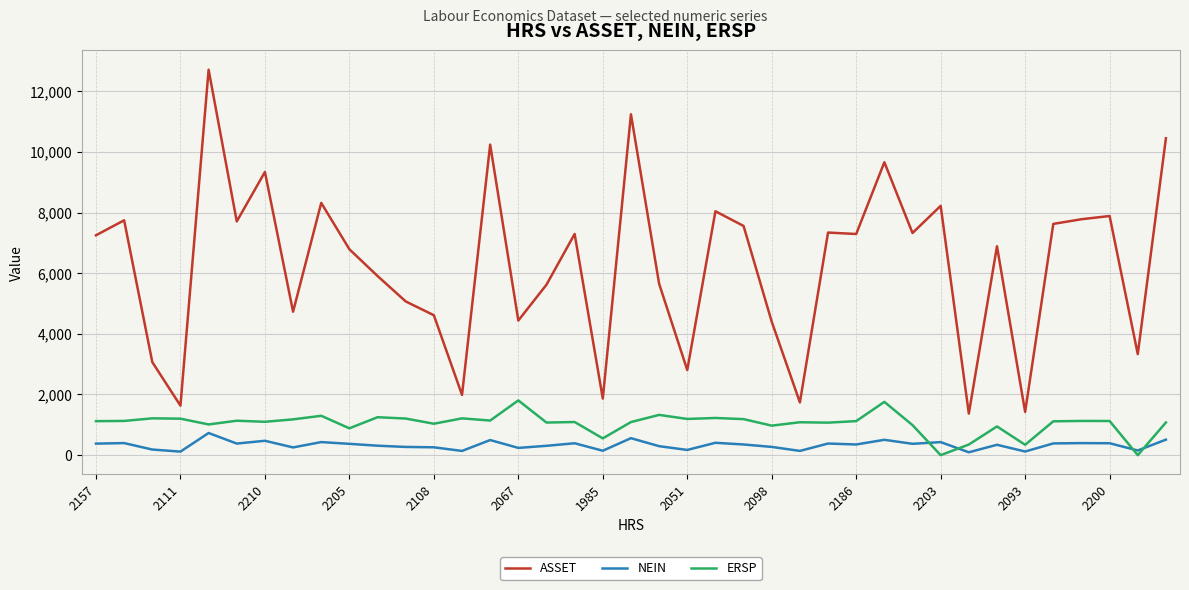

What is the maximum value for ERSP?

1805